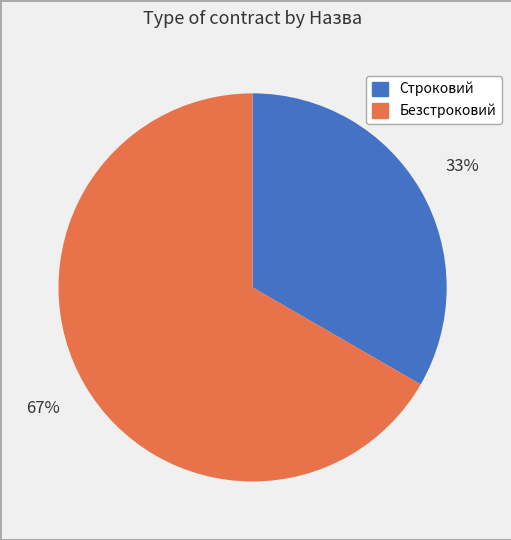

Do Безстроковий and Строковий together represent more than half of the pie?

Yes